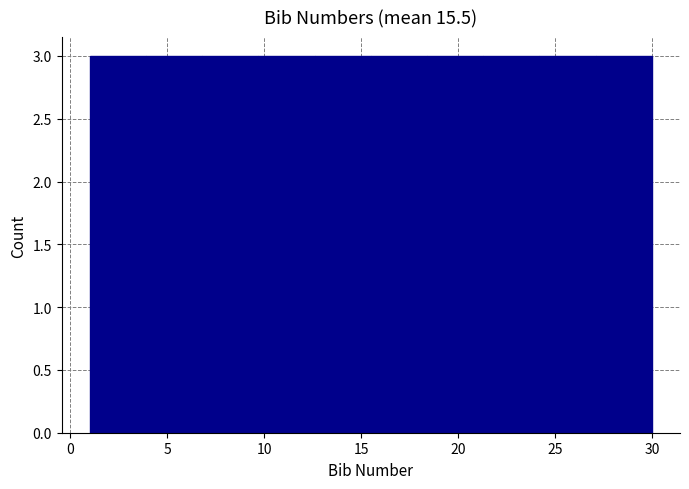

Reading left to right, transcribe this chart: for each bar, give the range it covers on the x-axis and its height. Neither the bar edges nor the heights are printed on the chart, so give them approximately, as read against the axes.

1.0 to 3.9: 3
3.9 to 6.8: 3
6.8 to 9.7: 3
9.7 to 12.6: 3
12.6 to 15.5: 3
15.5 to 18.4: 3
18.4 to 21.3: 3
21.3 to 24.2: 3
24.2 to 27.1: 3
27.1 to 30.0: 3